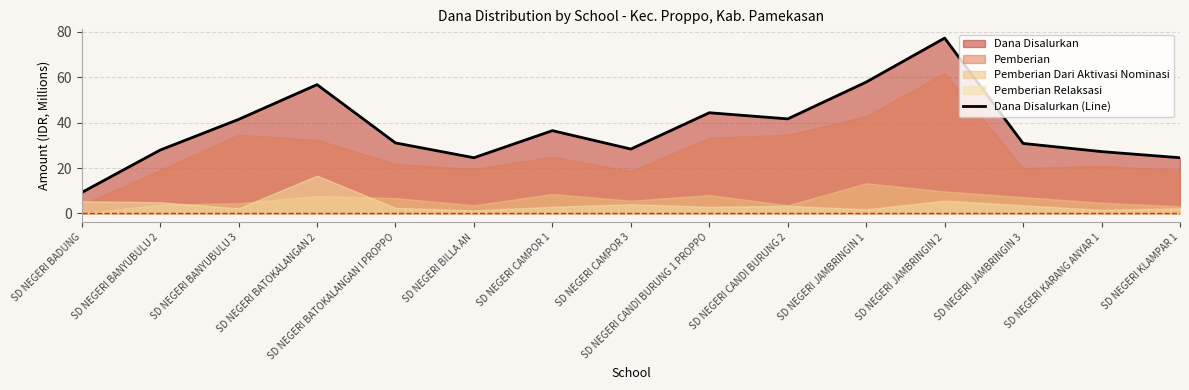

What is the ratio of the value at SD NEGERI BATOKALANGAN 2 to the value at SD NEGERI BANYUBULU 2?

2.0